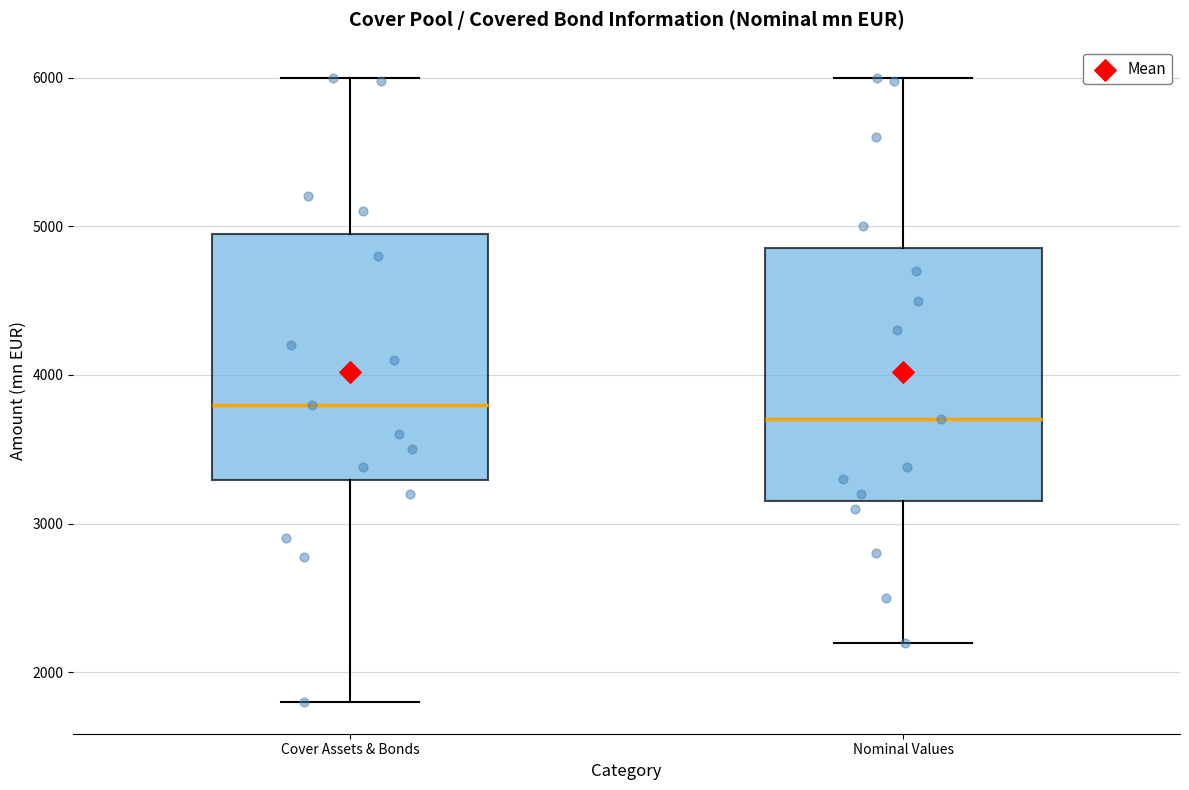

Which box has the lowest median line?

Nominal Values